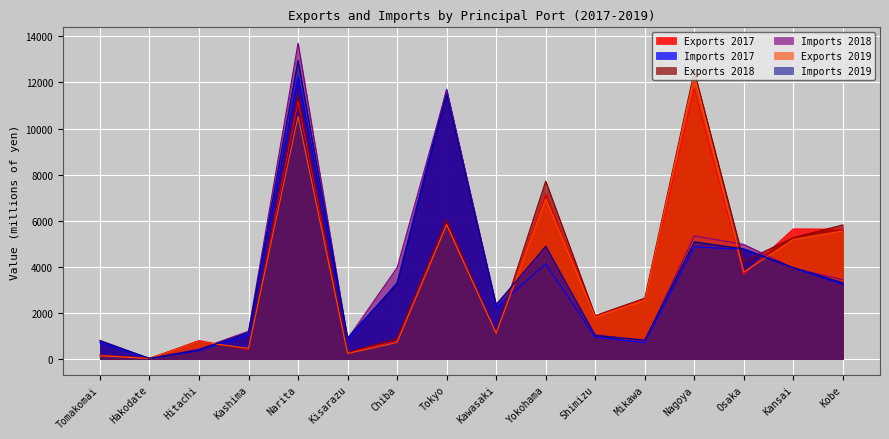

How many interior local peaks does the Imports 2019 series have?

4